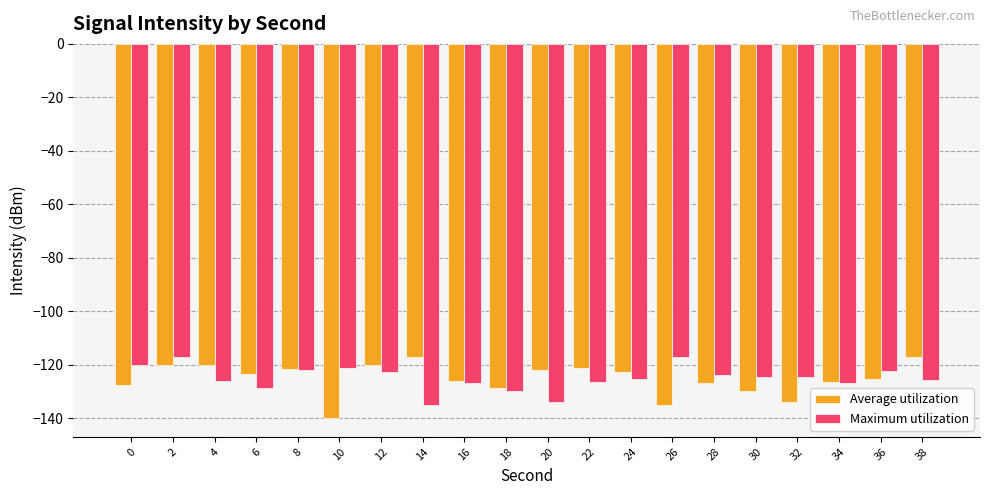

How many series are shown in this chart?

2